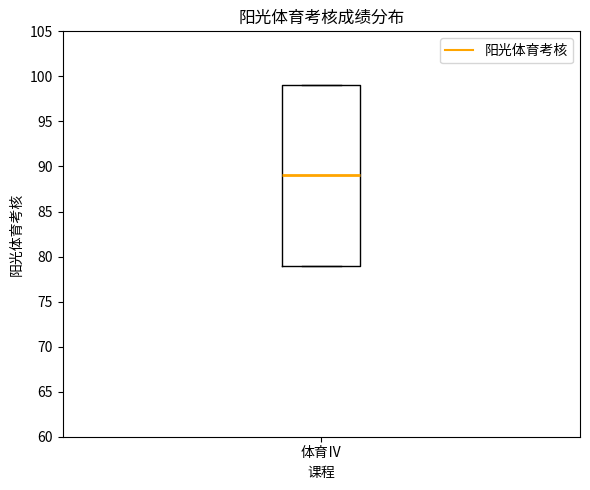

Transcribe this box plot: give where the median line is, the range the box spans, and where the two whiskers end, as read against the y-axis. The values are not printed on the chart, so give them approximately, as read against the axis.

median 89, box 79 to 99, whiskers 79 to 99